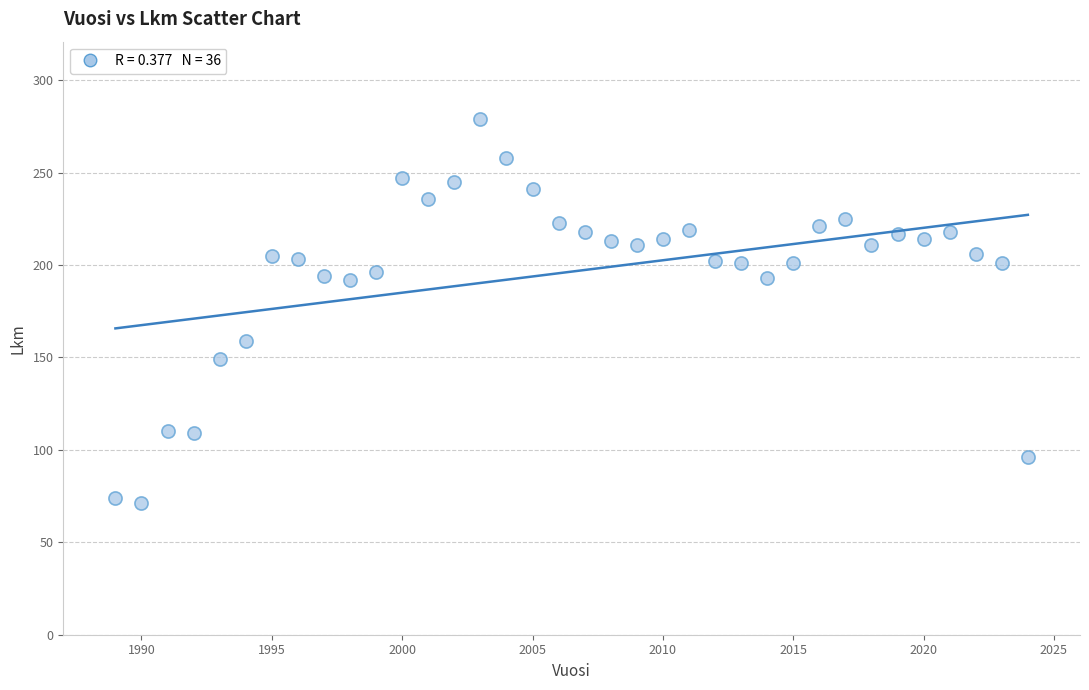

What is the range of Y values (max minus min)?

208